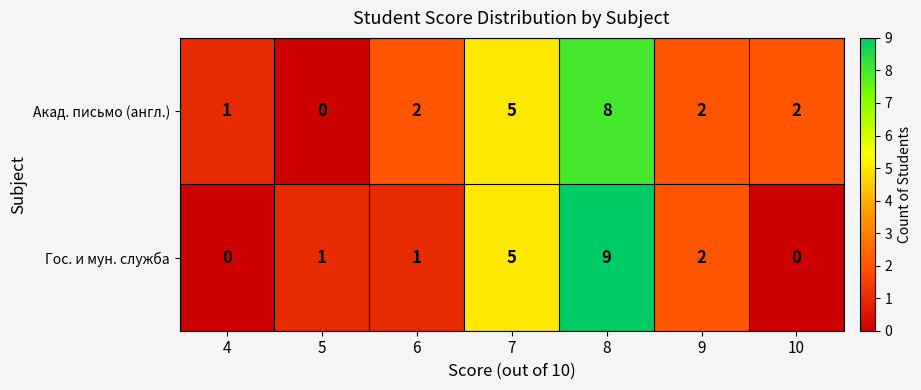

What is the difference between the maximum and second lowest values in the Гос. и мун. служба series?

9